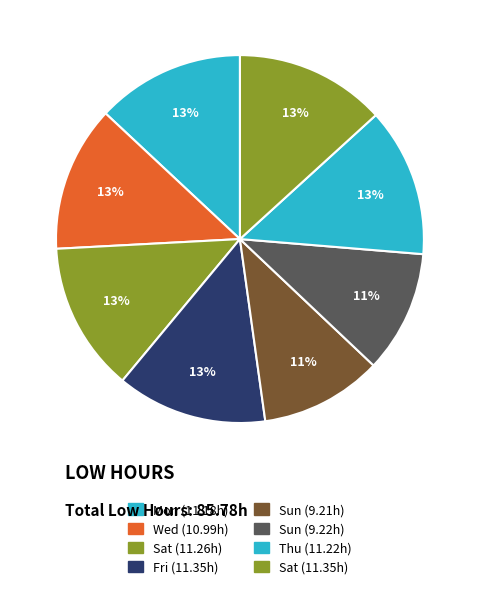

How many segments does this pie chart have?

8